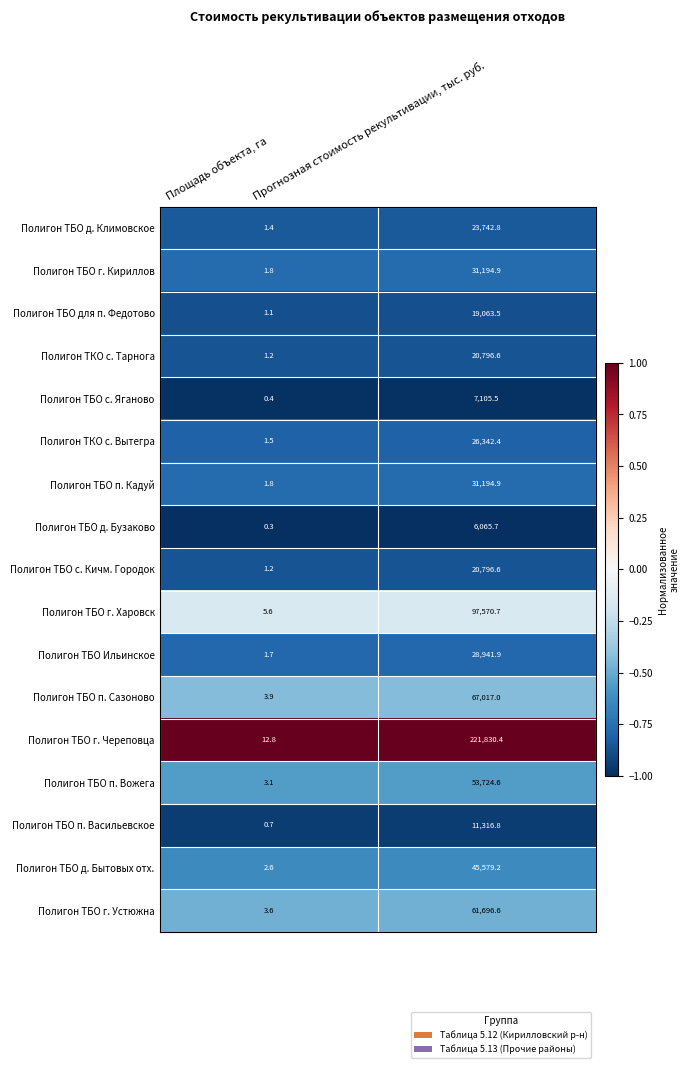

Which series has the largest total across all categories?

Полигон ТБО г. Череповца